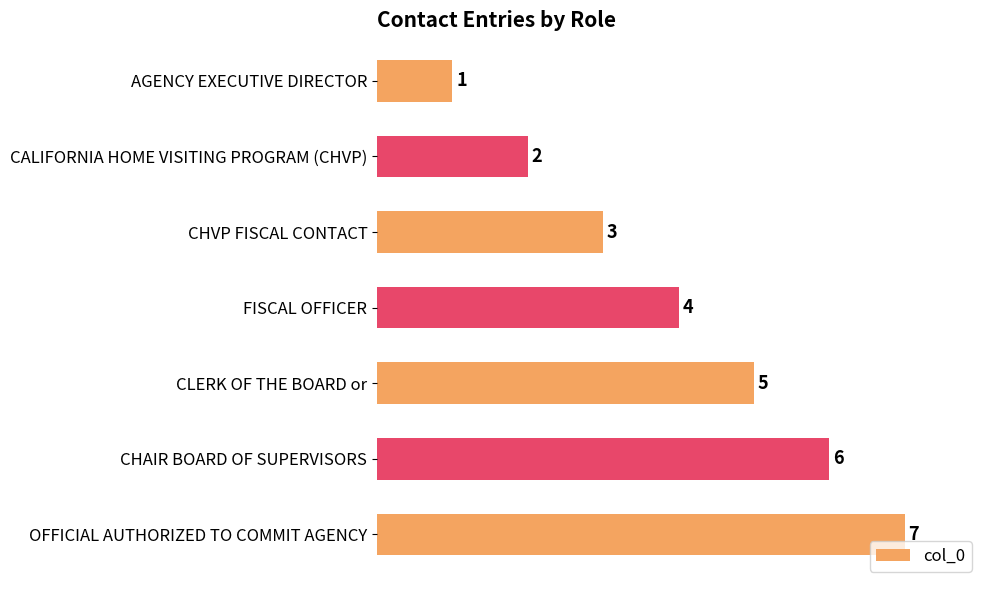

What is the difference between the second highest and minimum values?

5